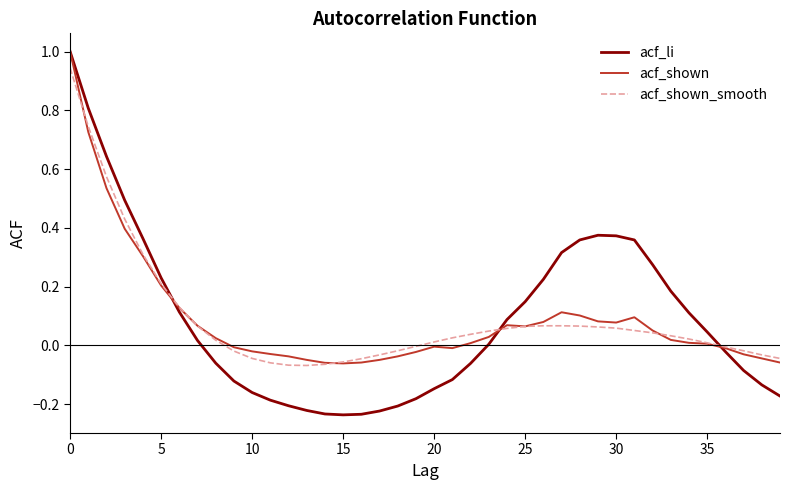

What is the greatest value displayed?

1.0